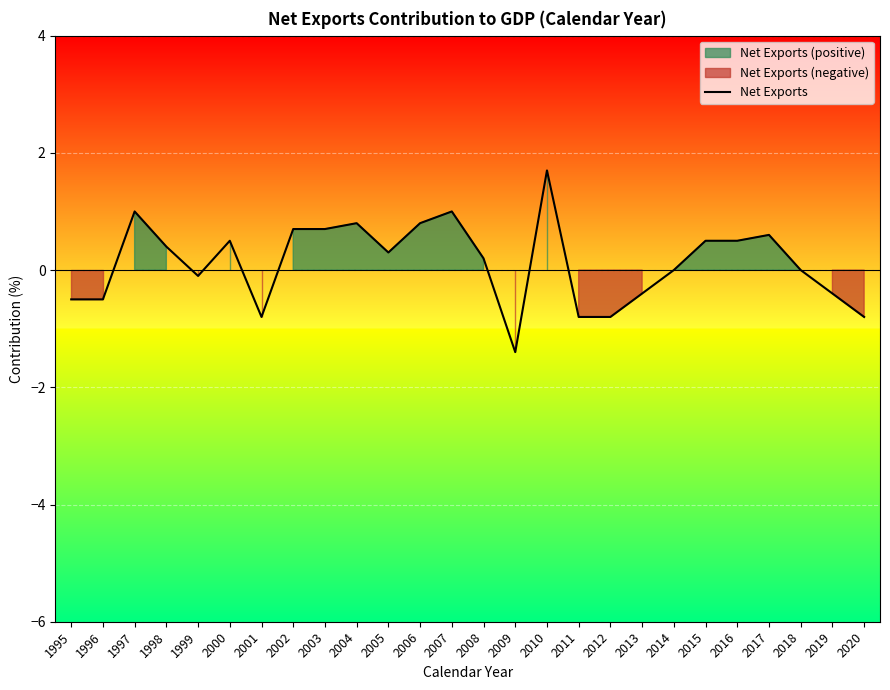

How many negative values are there?

10